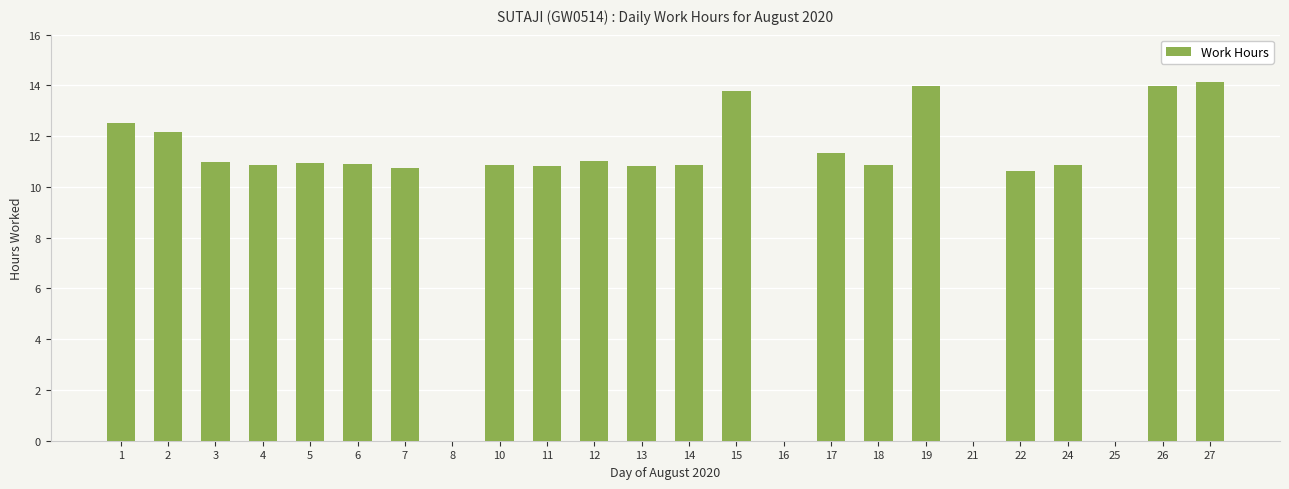

How many data points does each series have?

24